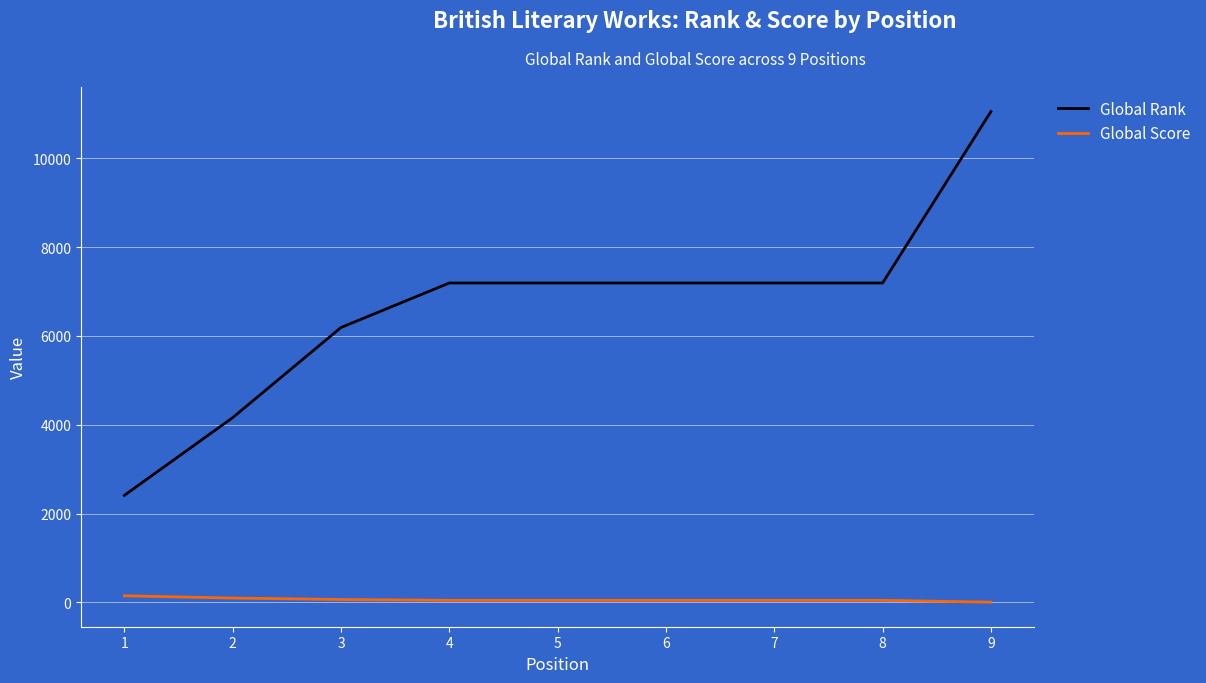

Is it true that Global Rank equals 1643 at 1?

False